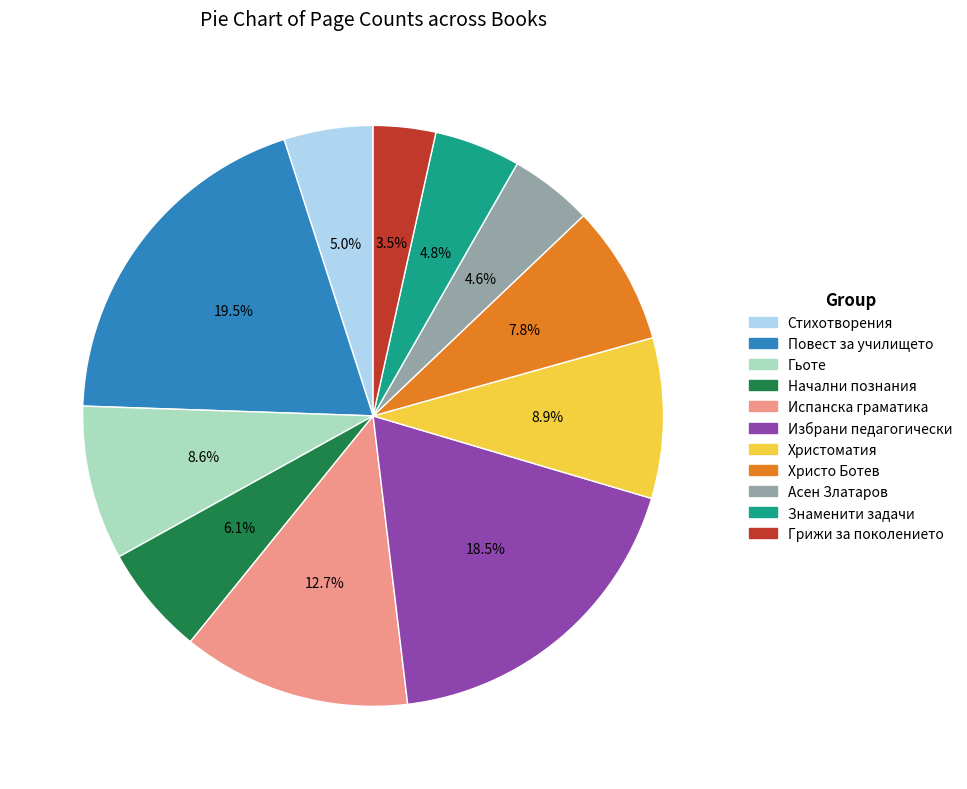

Is there any slice that represents more than half of the pie?

No